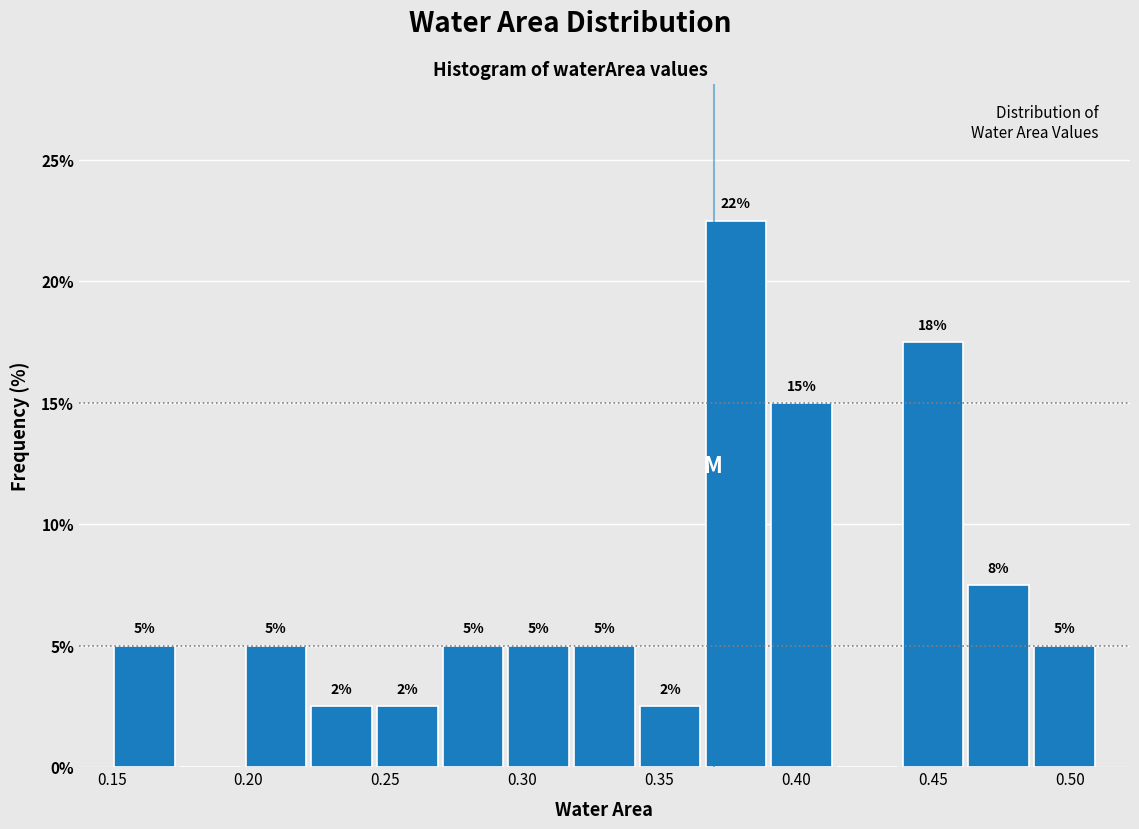

Over which range of the x-axis is the bar tallest?

0.366 to 0.390